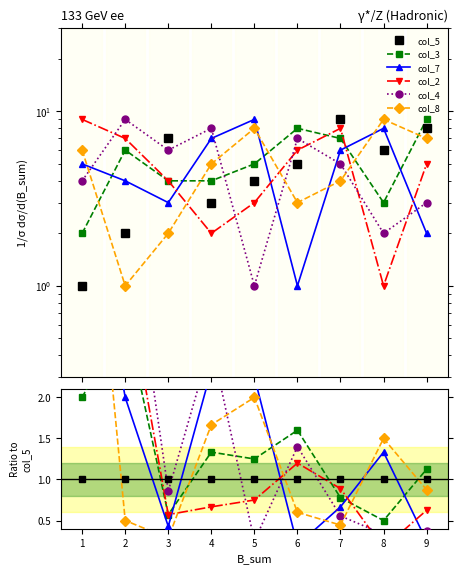

True or false: col_8 and col_5 intersect in this chart.

True